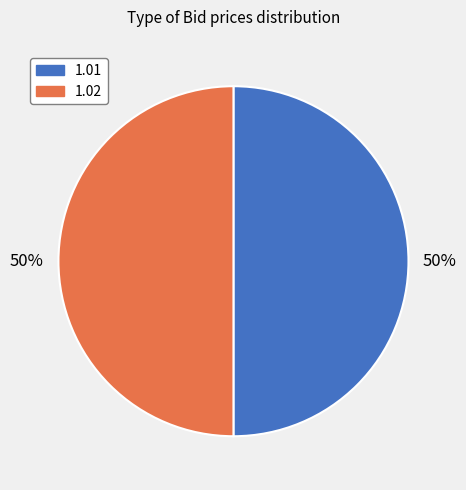

Count the number of slices in the pie.

2